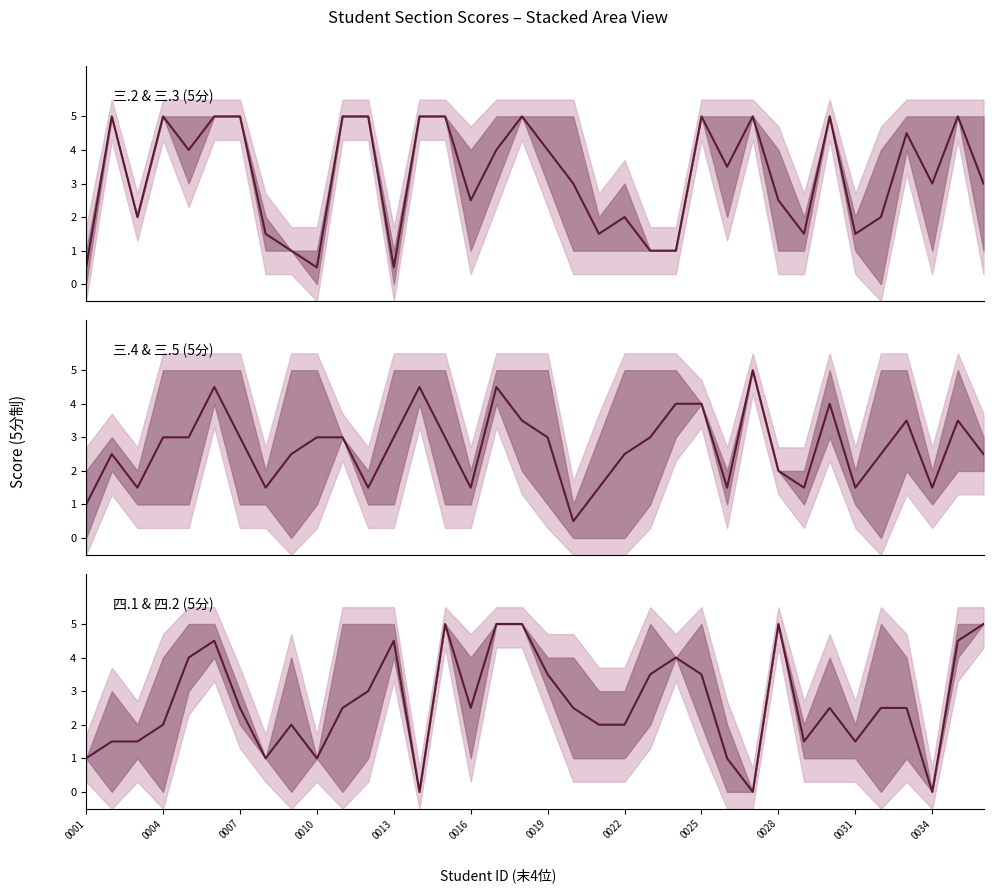

True or false: 四.1 & 四.2 (5分) has more than 0 interior local peaks.

True